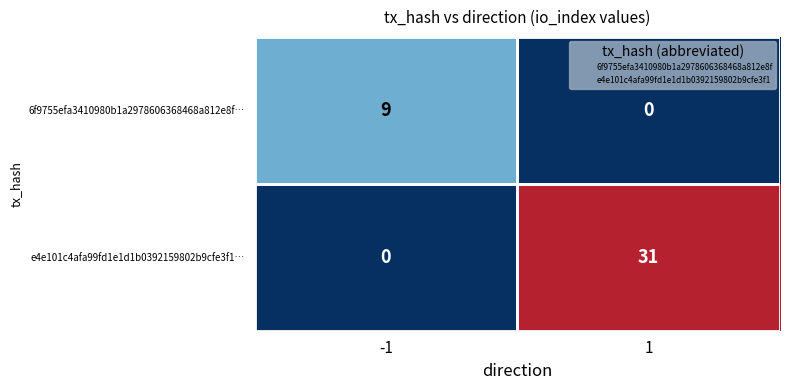

Which series has the largest total across all categories?

e4e101c4afa99fd1e1d1b0392159802b9cfe3f1…